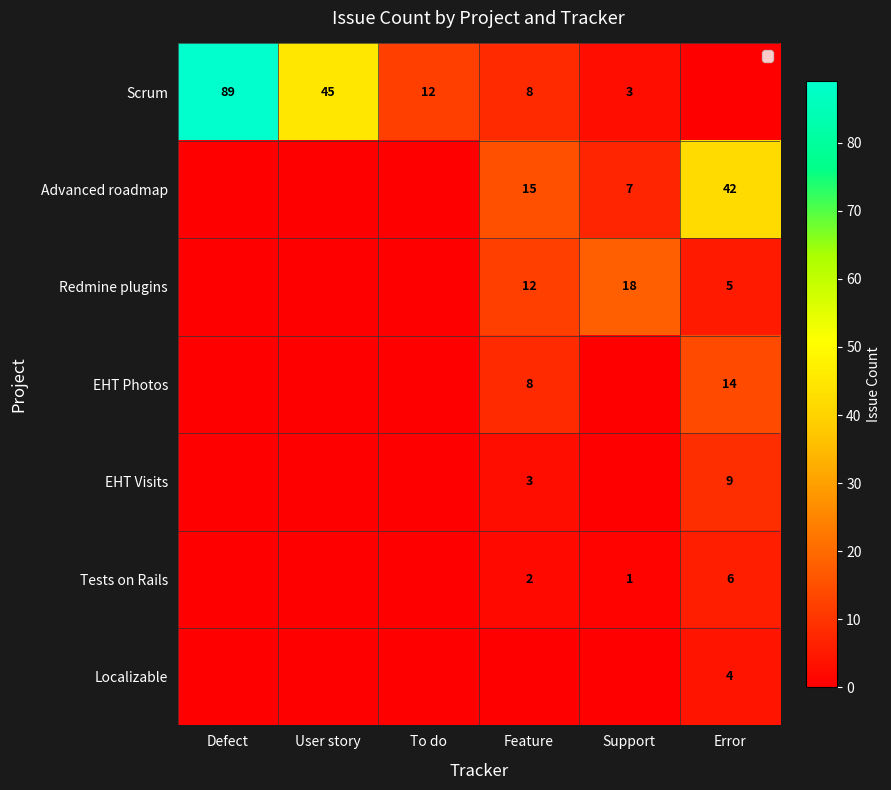

The Scrum series shows 5 at Support. True or false?

False